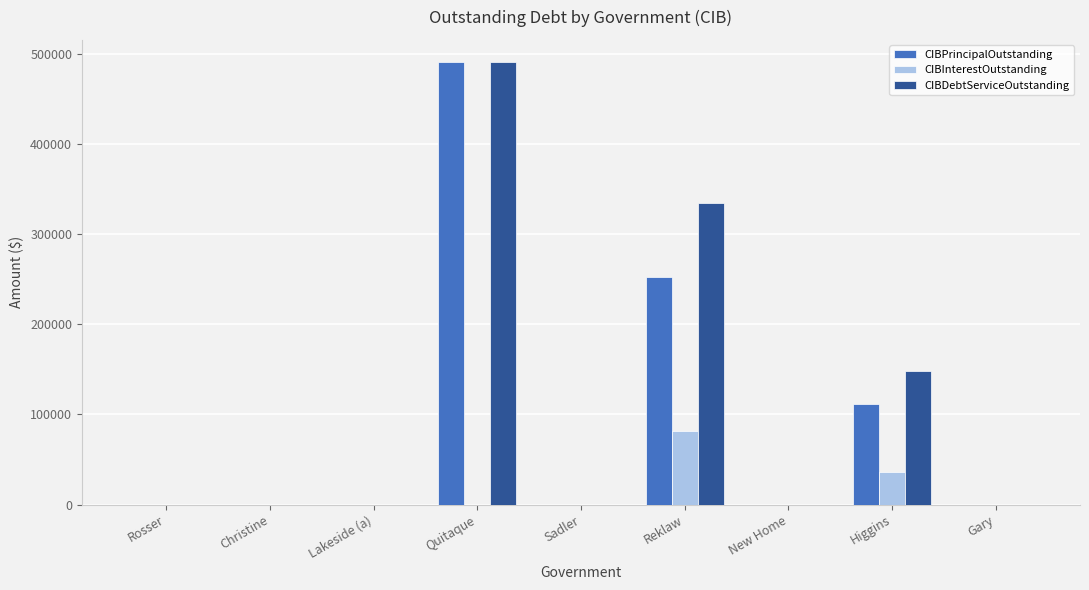

Which category has the highest value in the CIBInterestOutstanding series?

Reklaw